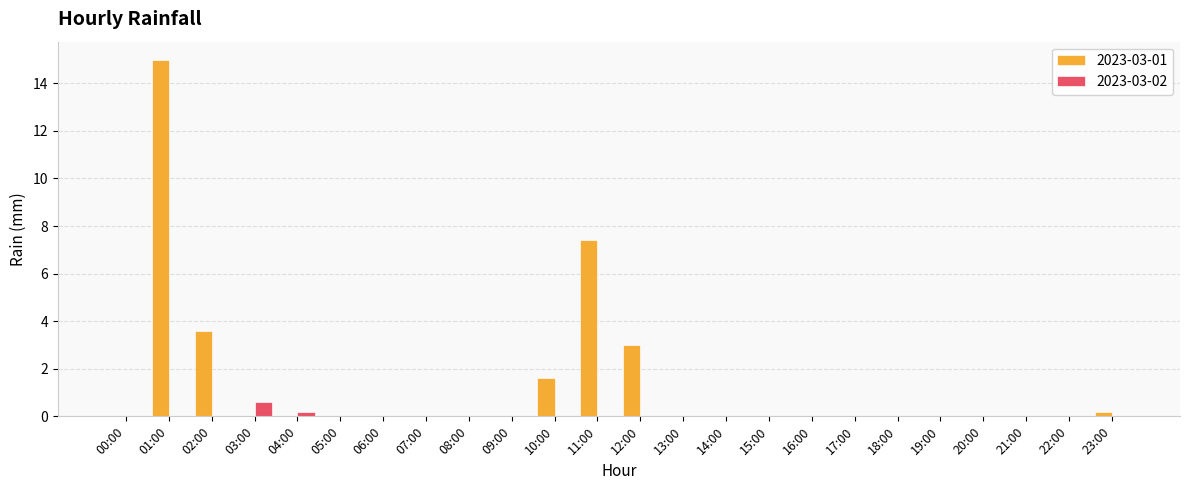

Count the number of data series in this chart.

2